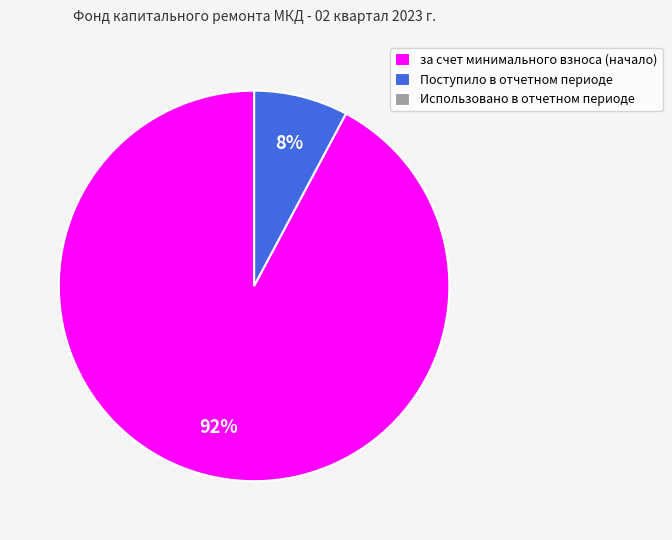

True or false: Поступило в отчетном периоде accounts for 8% of the total.

True